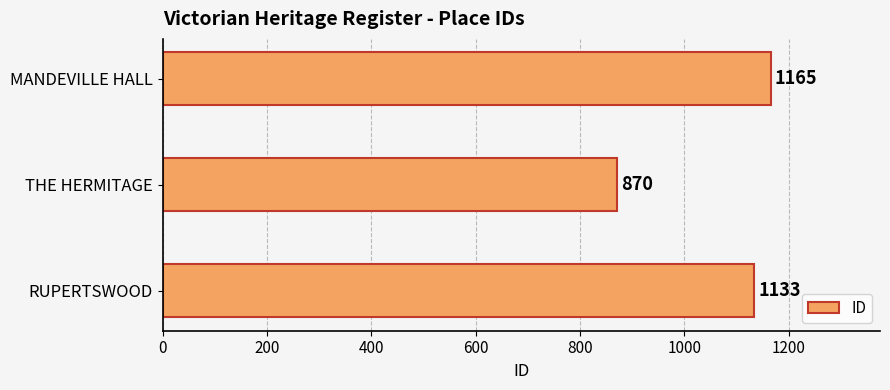

The value at THE HERMITAGE is 870. True or false?

True